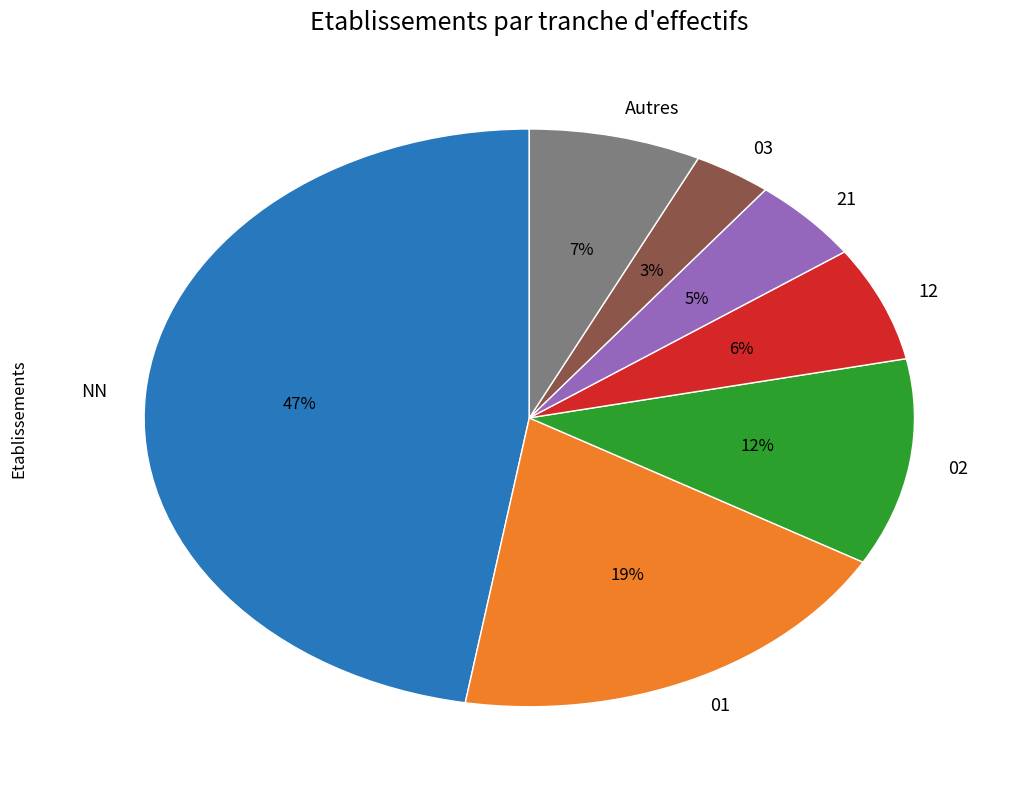

Do 03 and NN together represent more than half of the pie?

Yes